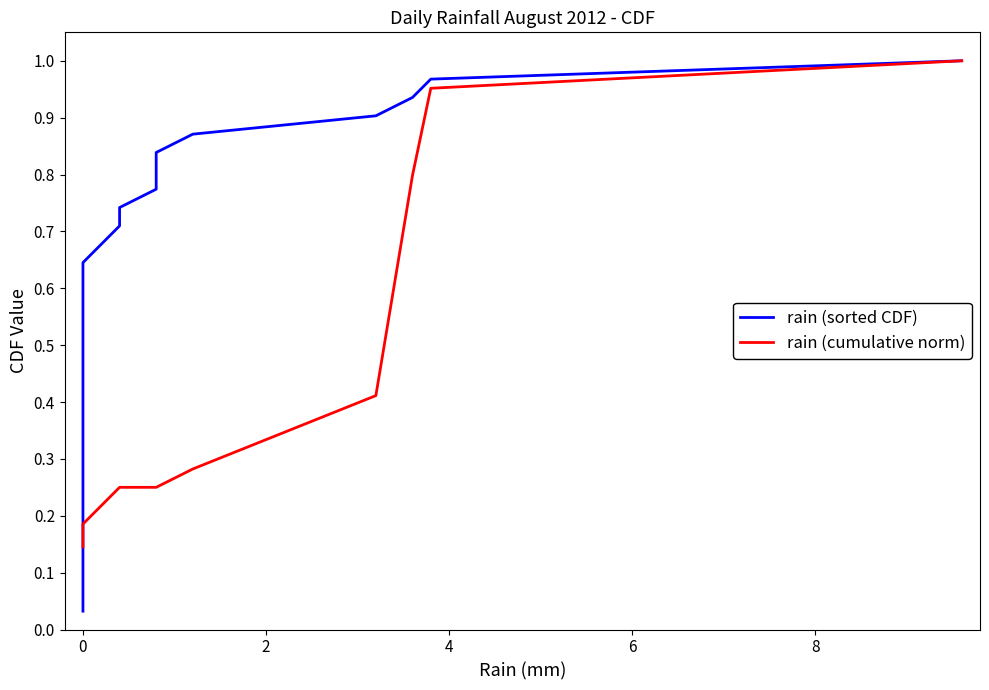

At 0, list the series in order from smallest to largest.

rain (sorted CDF), rain (cumulative norm)